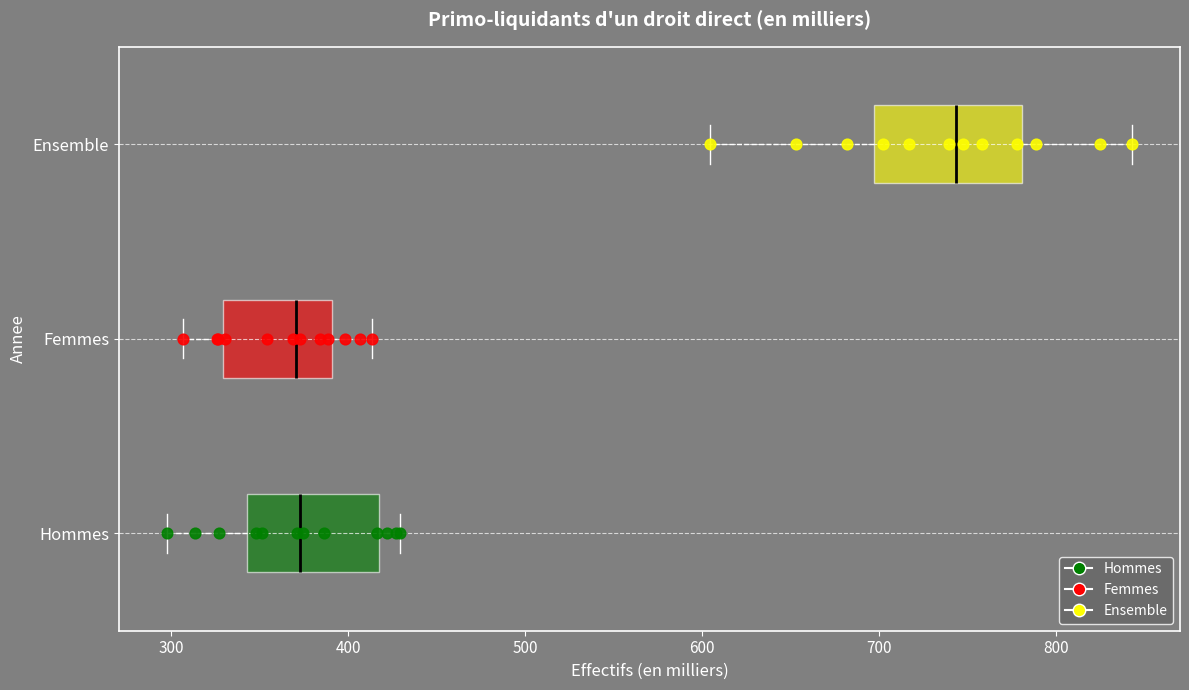

Reading bottom to top, read every box against the x-axis: the position of its median line, the range the box covers, and the ends of its whiskers. The values are not printed on the chart, so give them approximately, as read against the axis.

Hommes: median 370, box 340 to 420, whiskers 300 to 430
Femmes: median 370, box 330 to 390, whiskers 310 to 410
Ensemble: median 740, box 700 to 780, whiskers 600 to 840